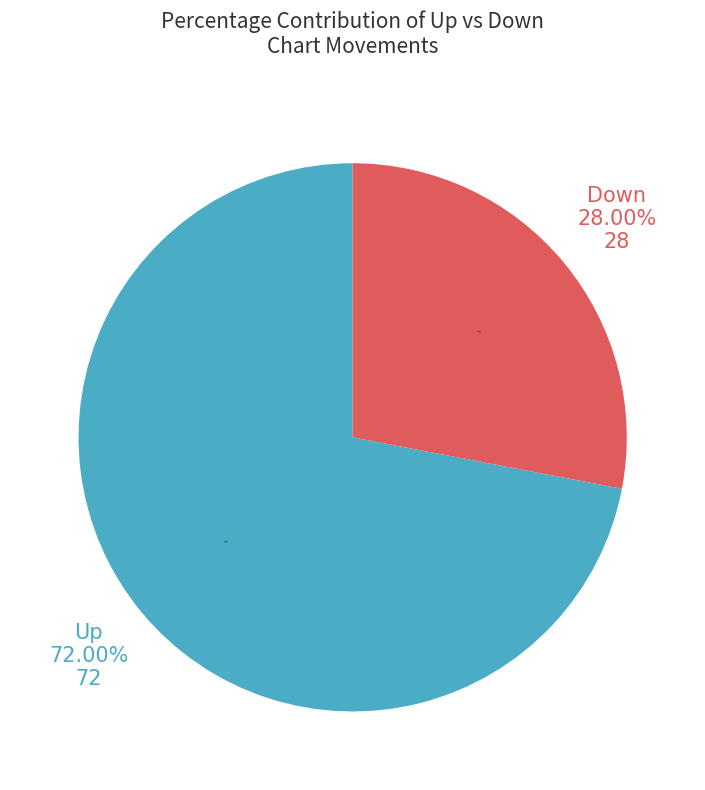

How many slices are in this pie chart?

2